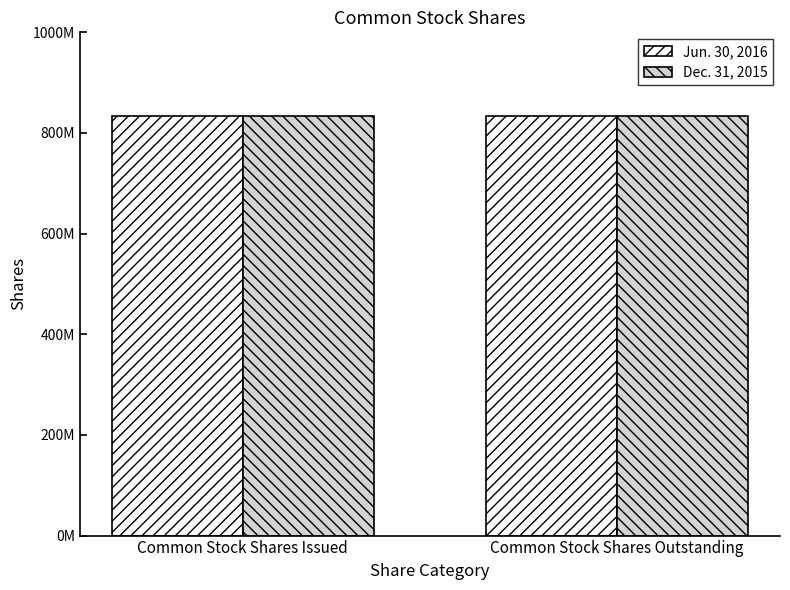

True or false: Dec. 31, 2015 has a value of 1106884512 at Common Stock Shares Issued.

False